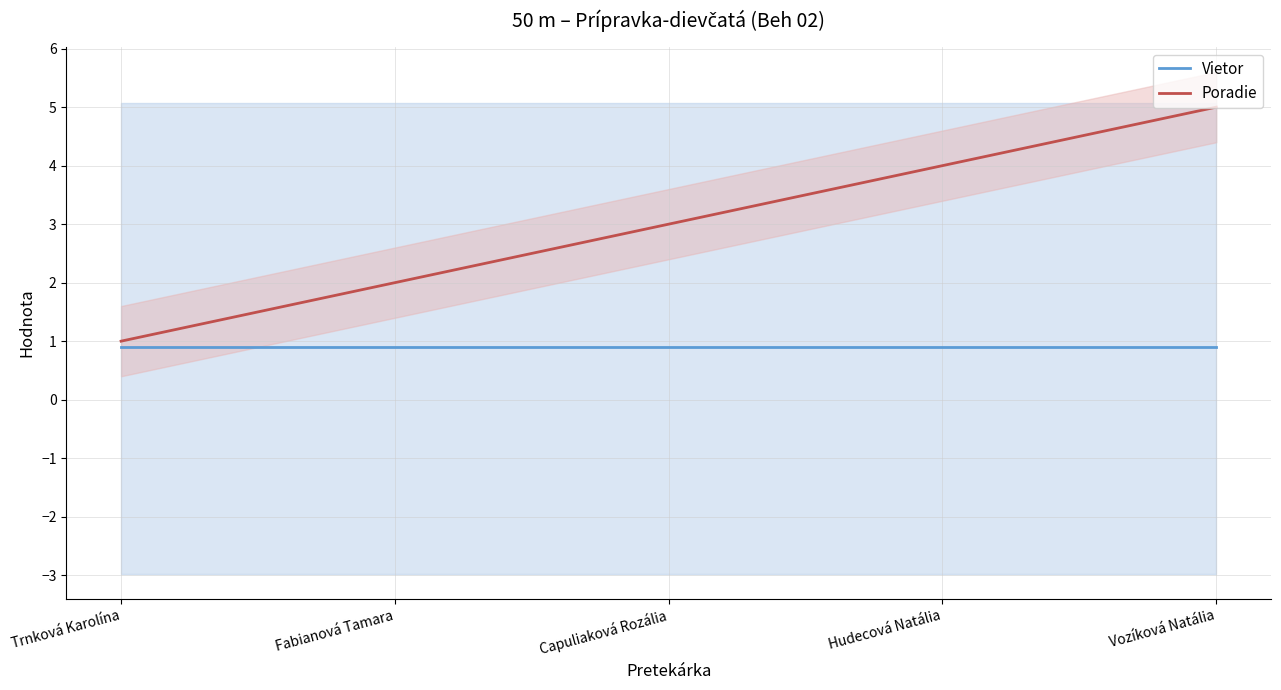

True or false: Vietor has more than 2 interior local peaks.

False